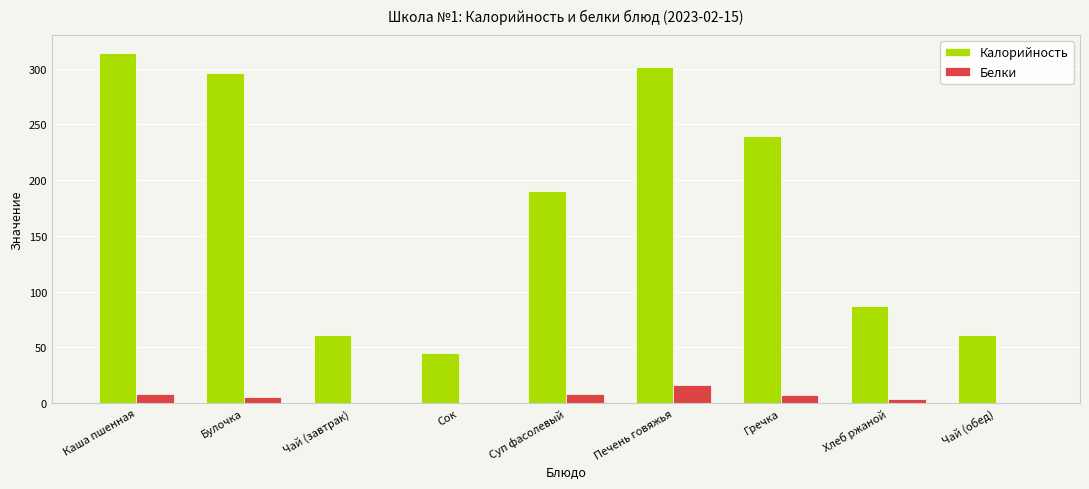

The Калорийность series shows 60.7 at Чай (завтрак). True or false?

True